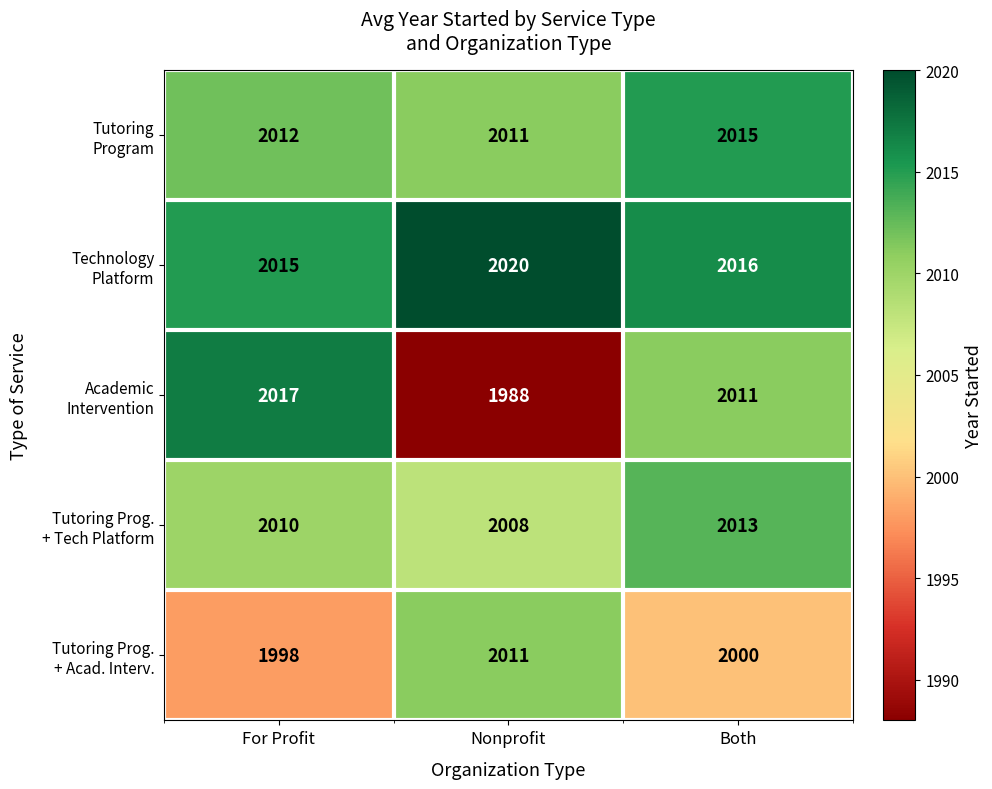

Which label corresponds to the largest value in the chart?

Nonprofit